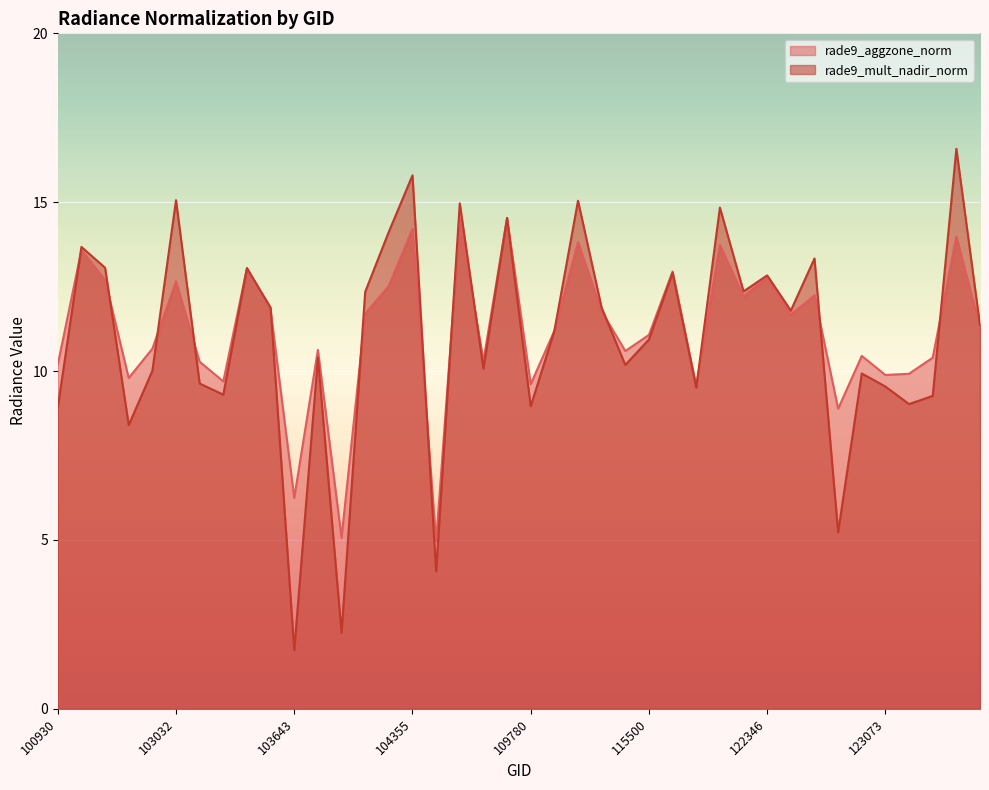

True or false: rade9_aggzone_norm has a value of 10.4 at 131947.

True